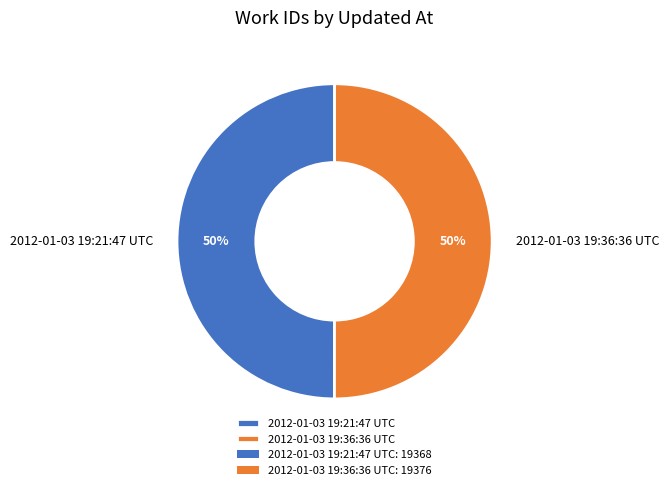

Combined, do 2012-01-03 19:21:47 UTC and 2012-01-03 19:36:36 UTC account for over 50%?

Yes